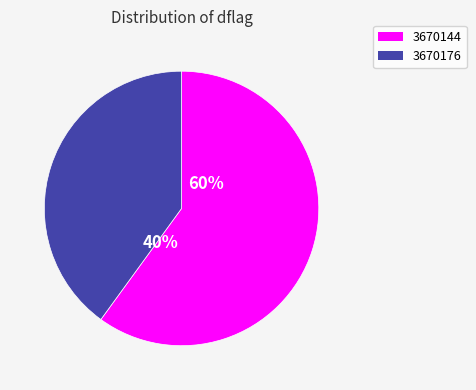

What is the change in value from 3670144 to 3670176?

+32